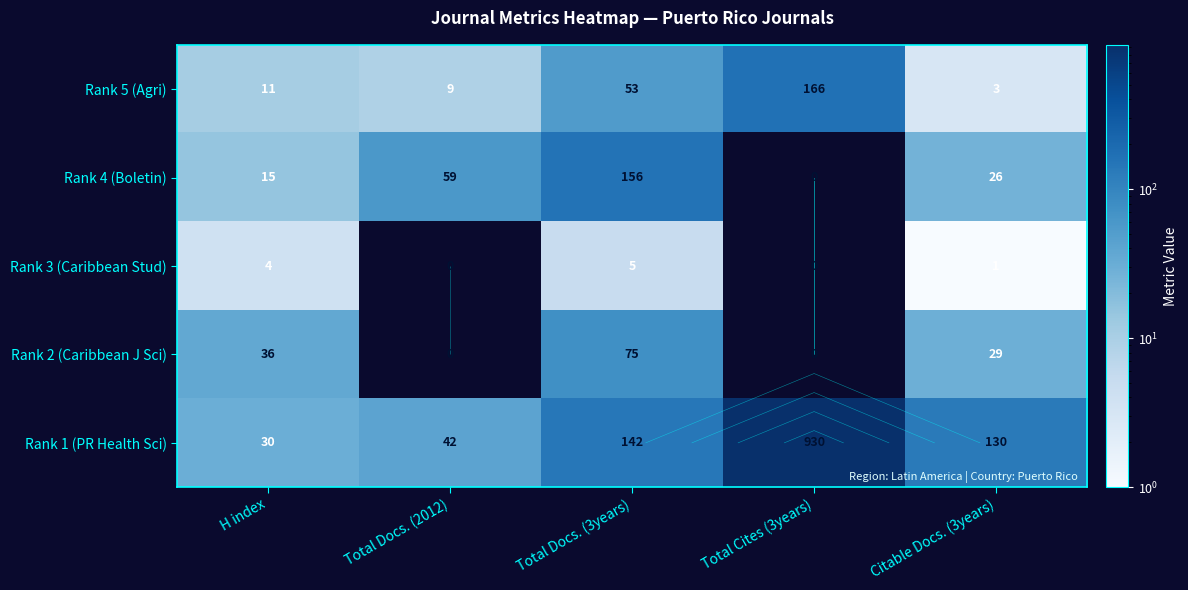

Is it true that Rank 4 (Boletin) equals 156 at Total Docs. (3years)?

True